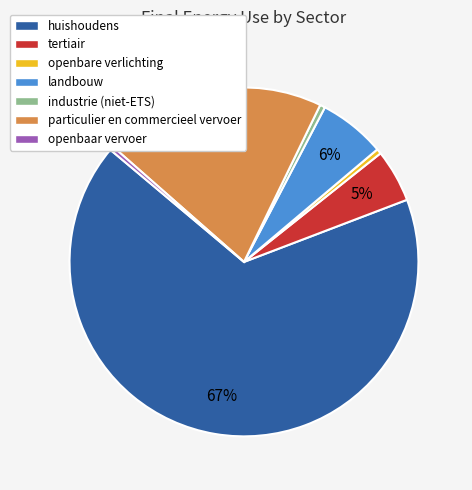

The landbouw slice represents 6% of the pie. True or false?

True